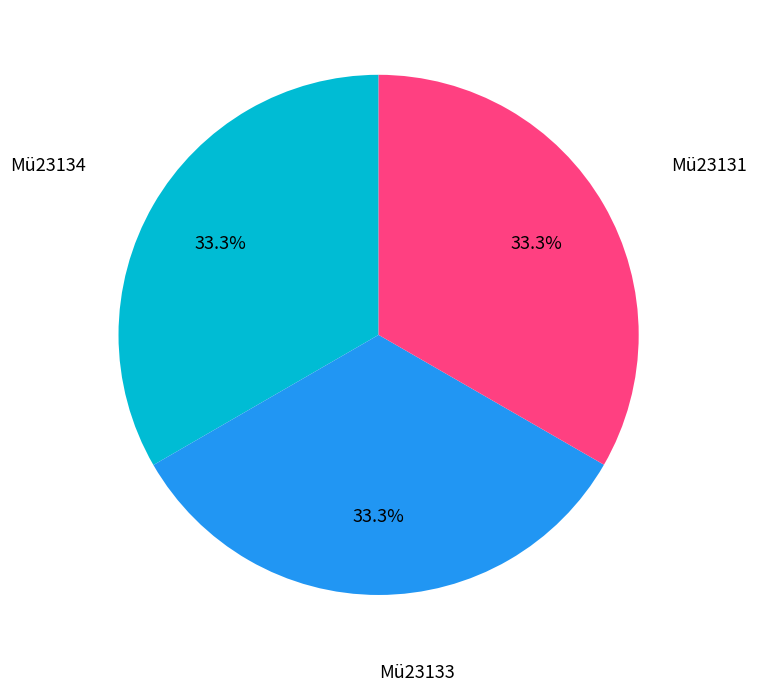

How many slices are in this pie chart?

3